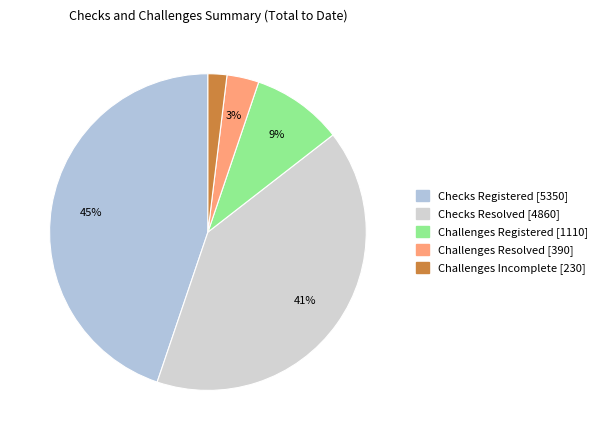

How many slices are in this pie chart?

5